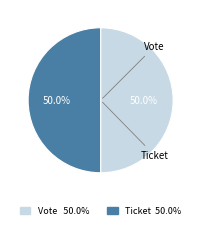

To the nearest percent, what is the combined percentage of Ticket and Vote?

100%